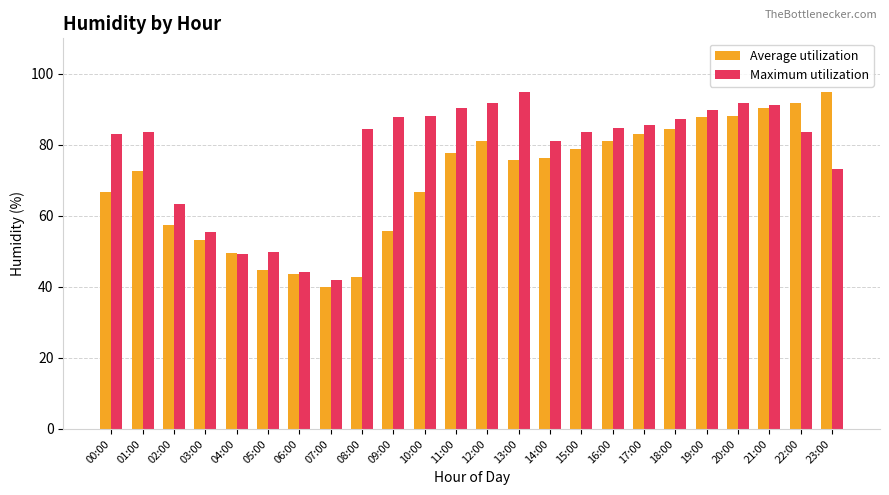

What are all the series names shown in the legend?

Average utilization, Maximum utilization